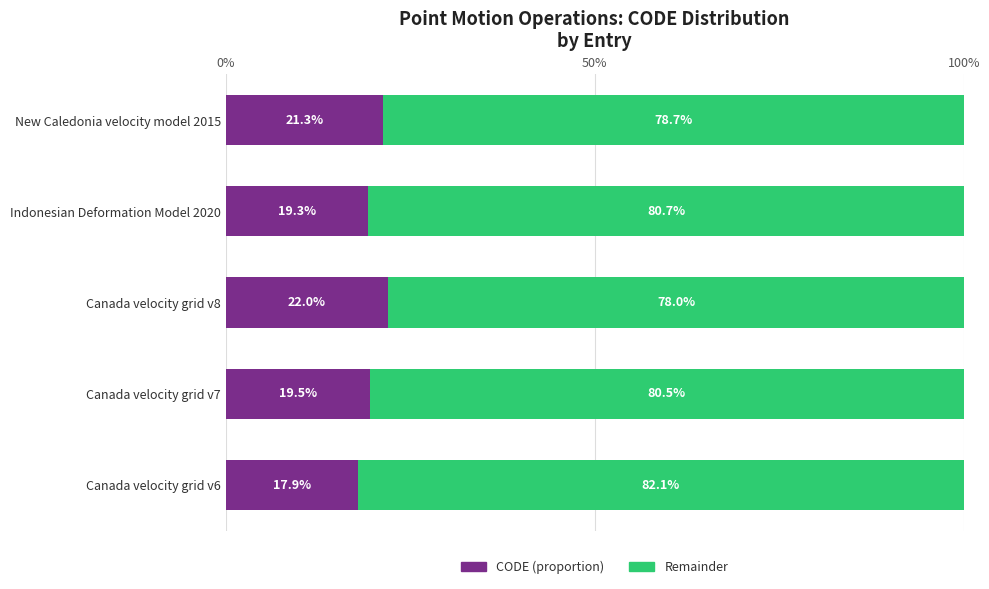

What is the total value across all series at New Caledonia velocity model 2015?

100.0